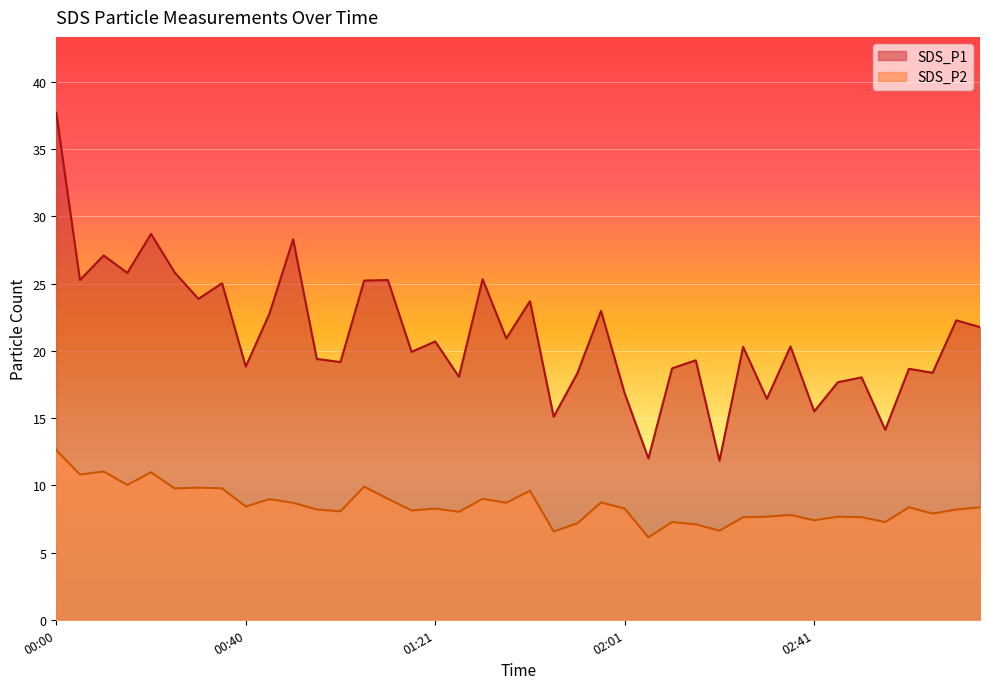

What is the label of the 32nd point from the right?

00:40